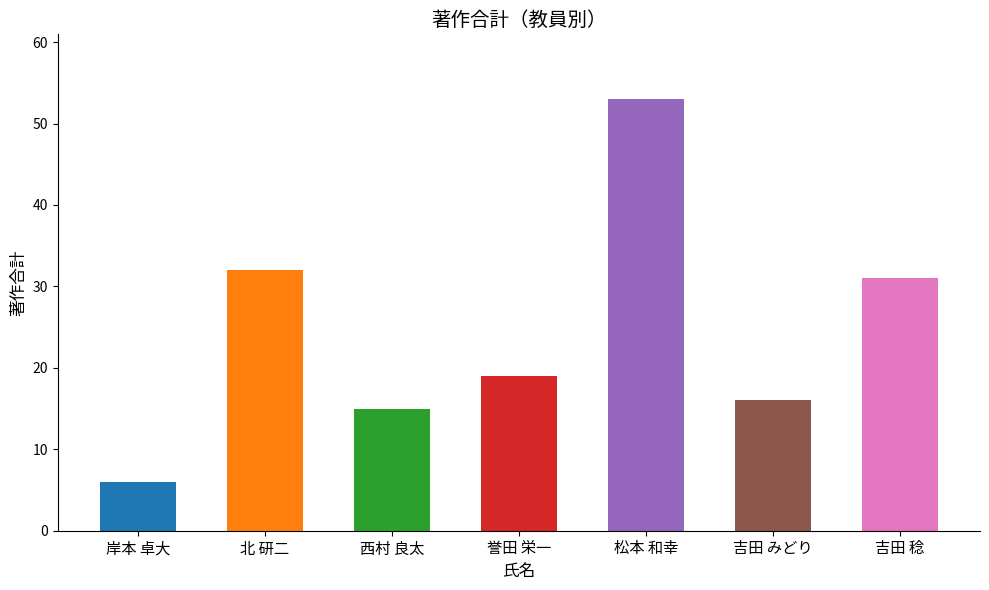

Does the chart contain any negative values?

No